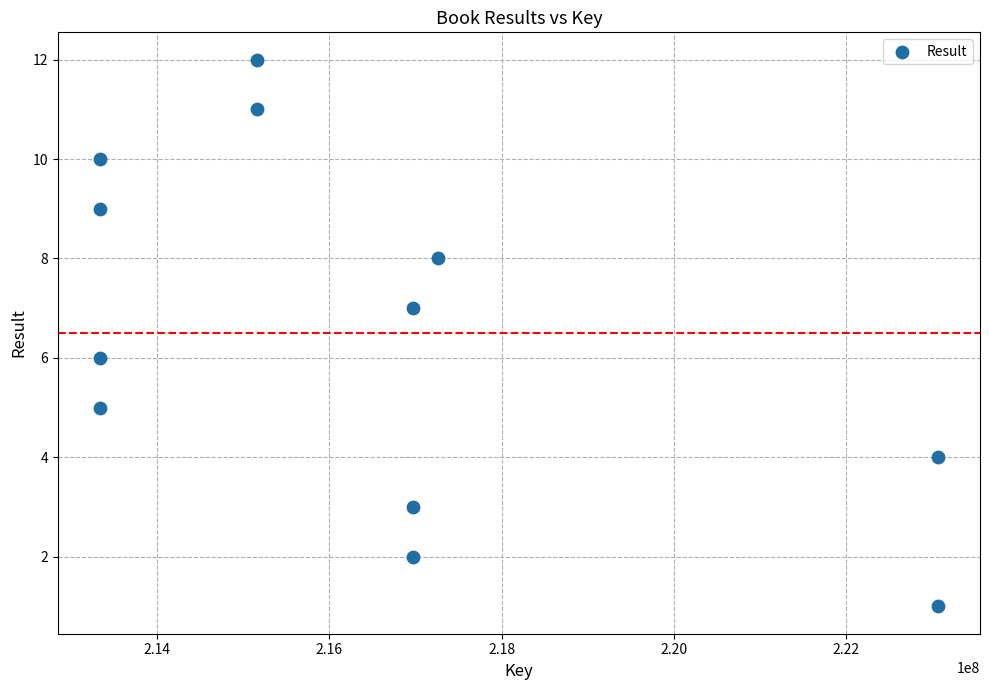

What is the average X value?

216496319